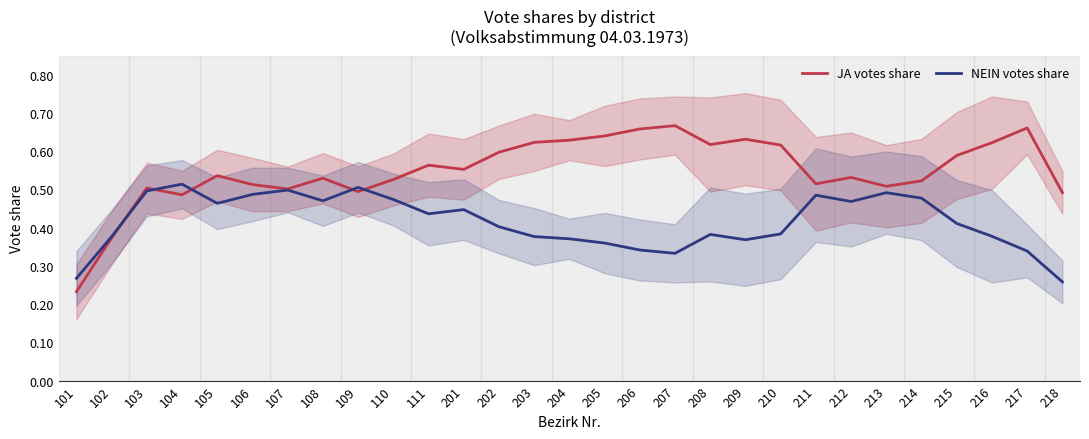

Which series has the largest total across all categories?

JA votes share